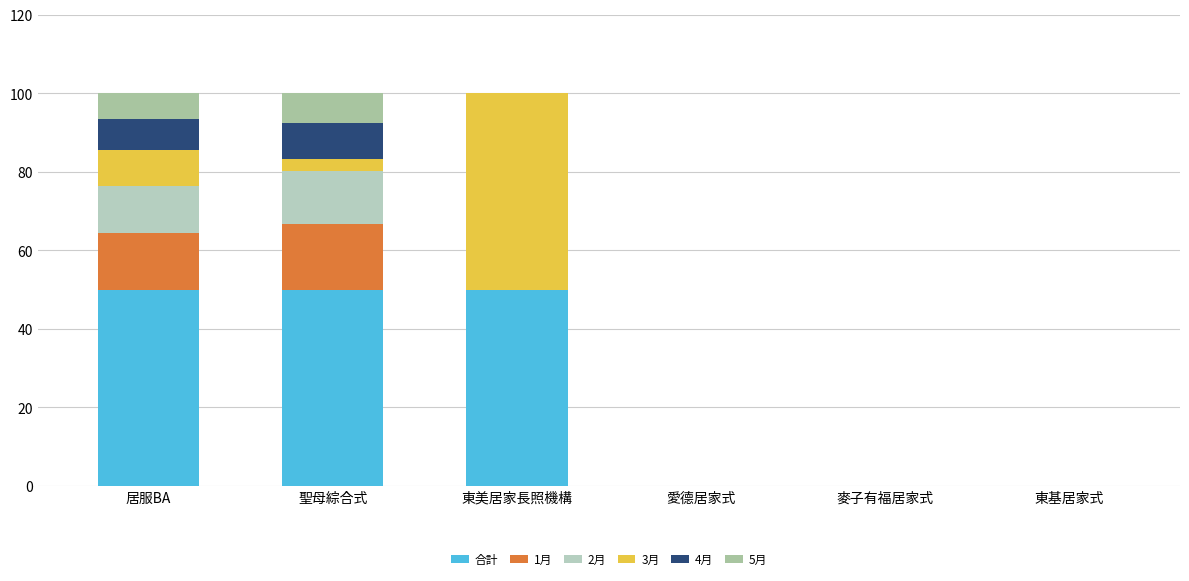

What is the sum of the 合計 values at 東美居家長照機構 and 東基居家式?

50.0